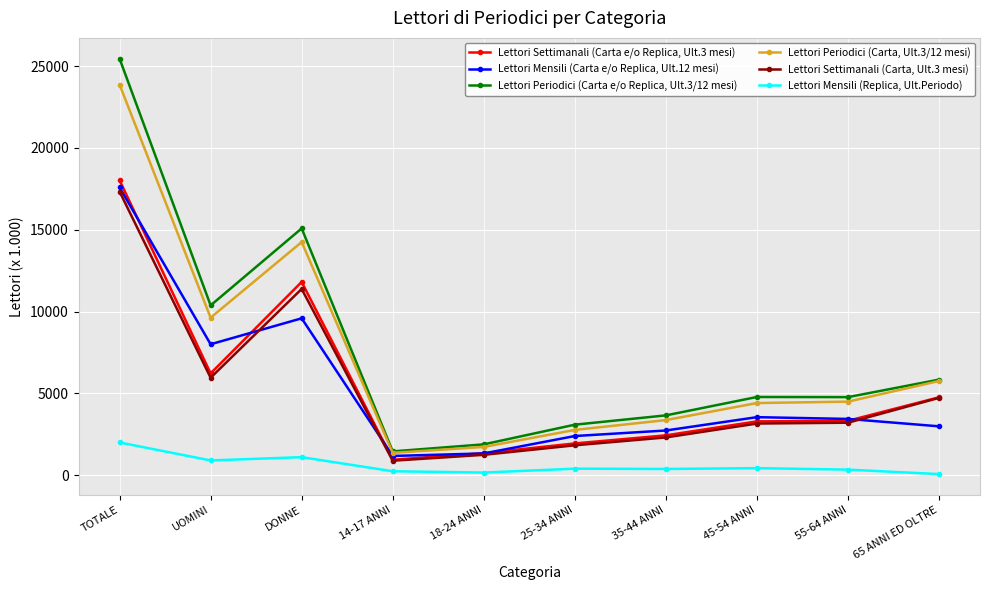

Which series changed the most between TOTALE and 14-17 ANNI?

Lettori Periodici (Carta e/o Replica, Ult.3/12 mesi)